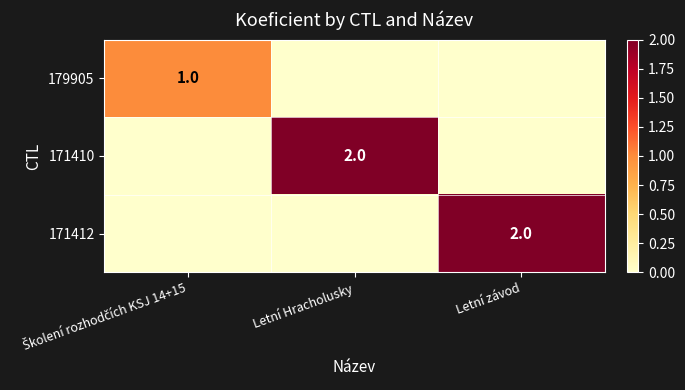

Is it true that 171412 equals 3 at Letní závod?

False